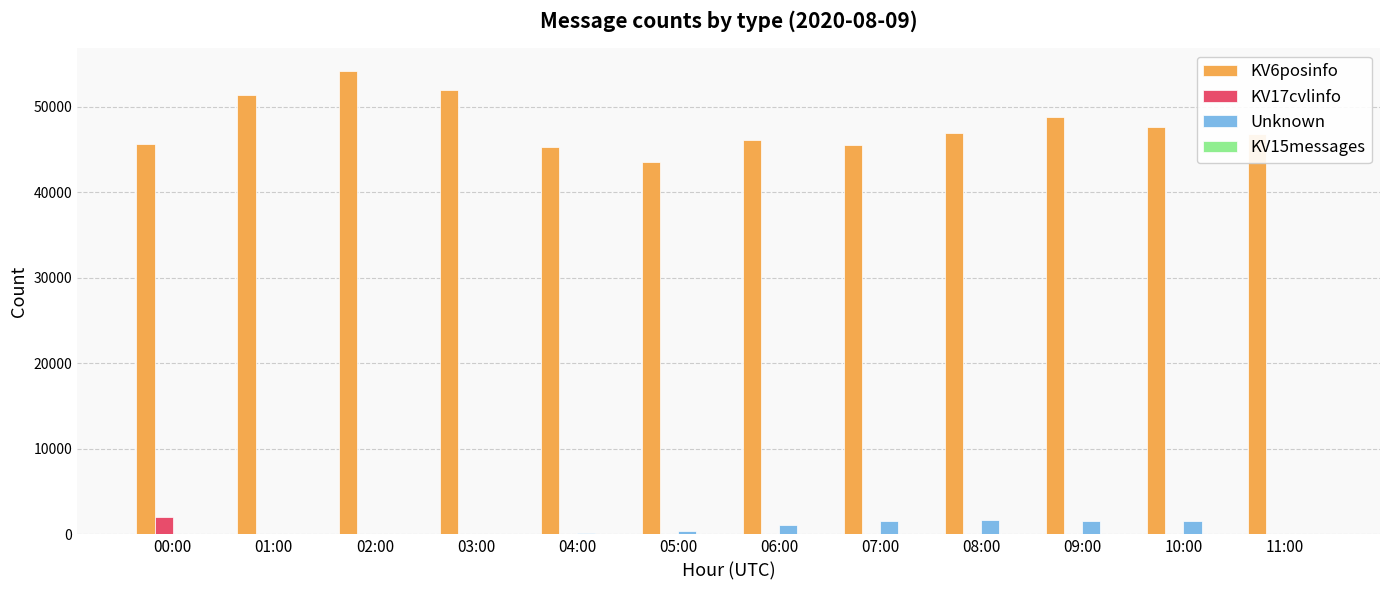

What is the sum of all Unknown values?

8060